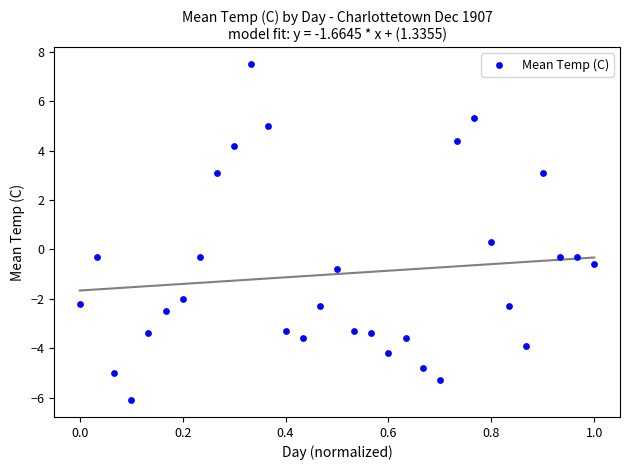

What is the range of X values (max minus min)?

1.0